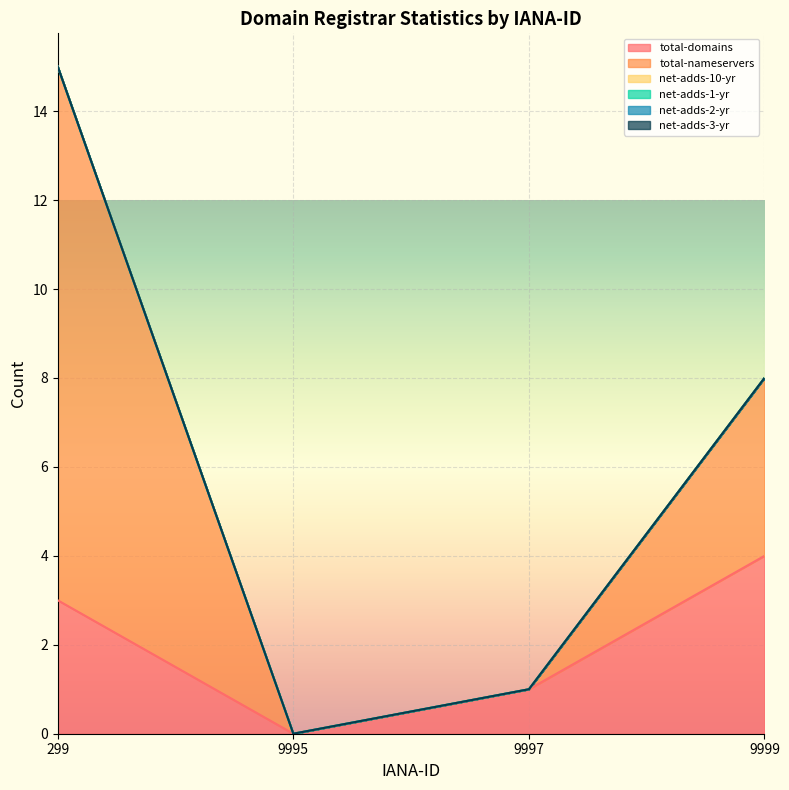

True or false: total-nameservers and total-domains cross at least once.

False